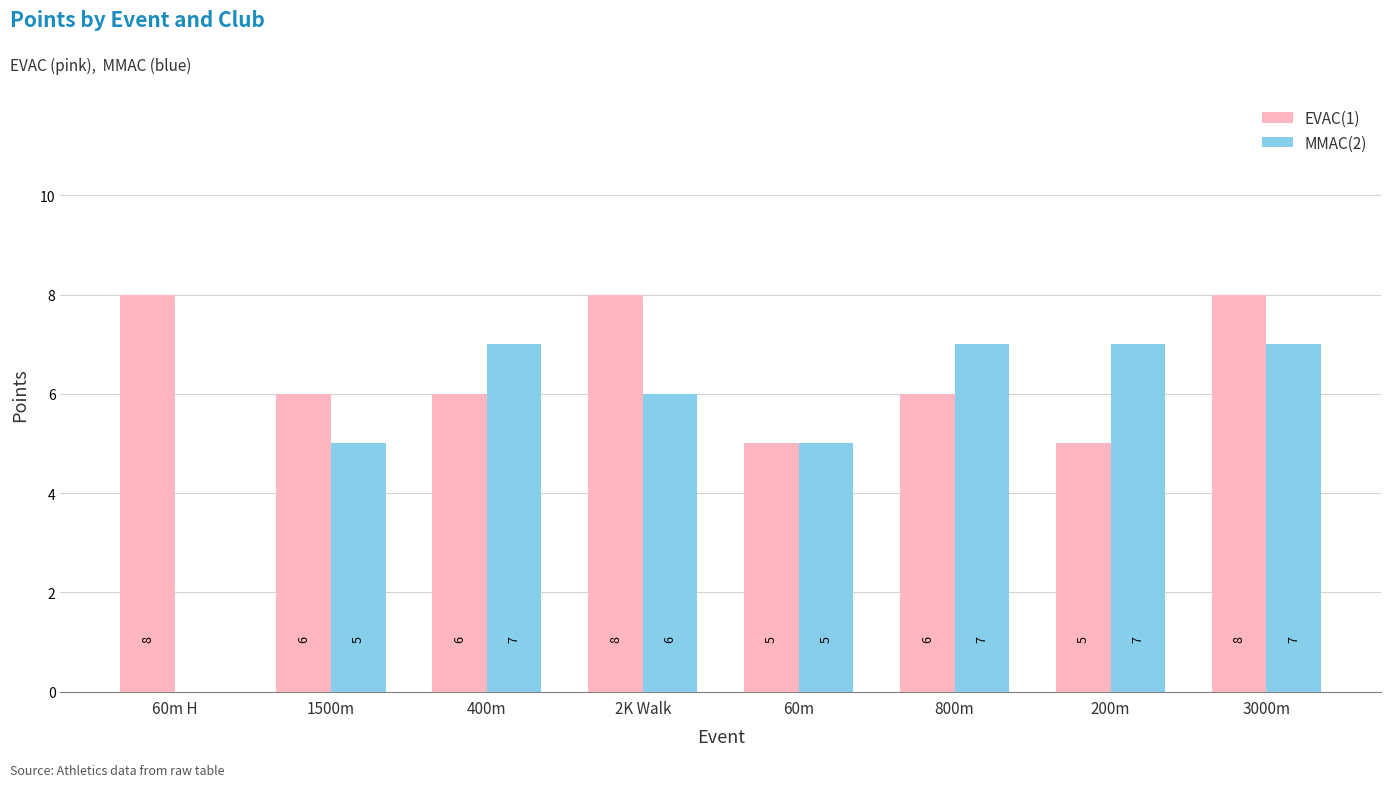

What is the total value across all series at 60m?

10